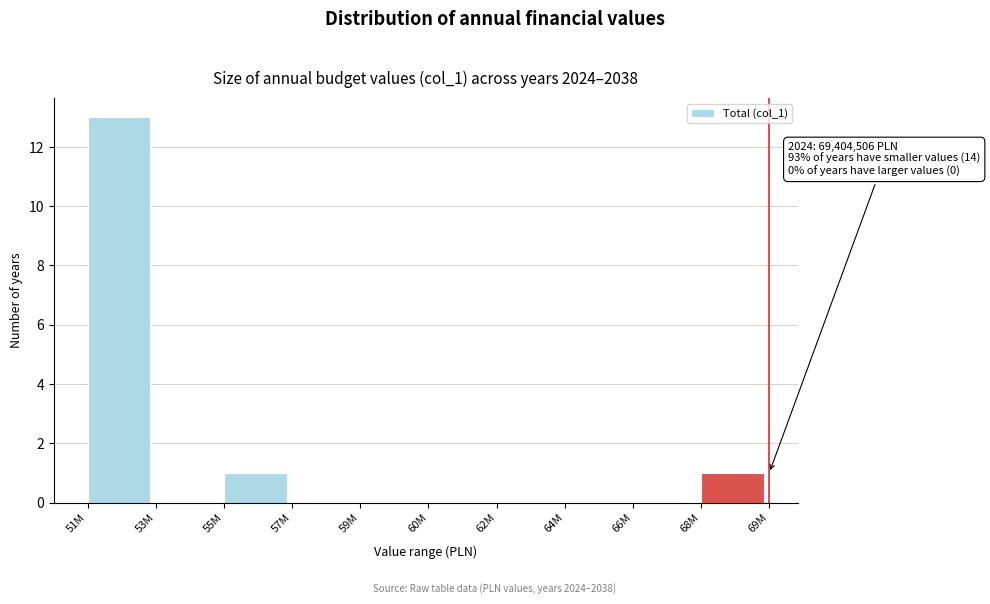

Reading left to right, transcribe all the data shown in this chart.

51M=13	53M=0	55M=1	57M=0	59M=0	60M=0	62M=0	64M=0	66M=0	68M=1